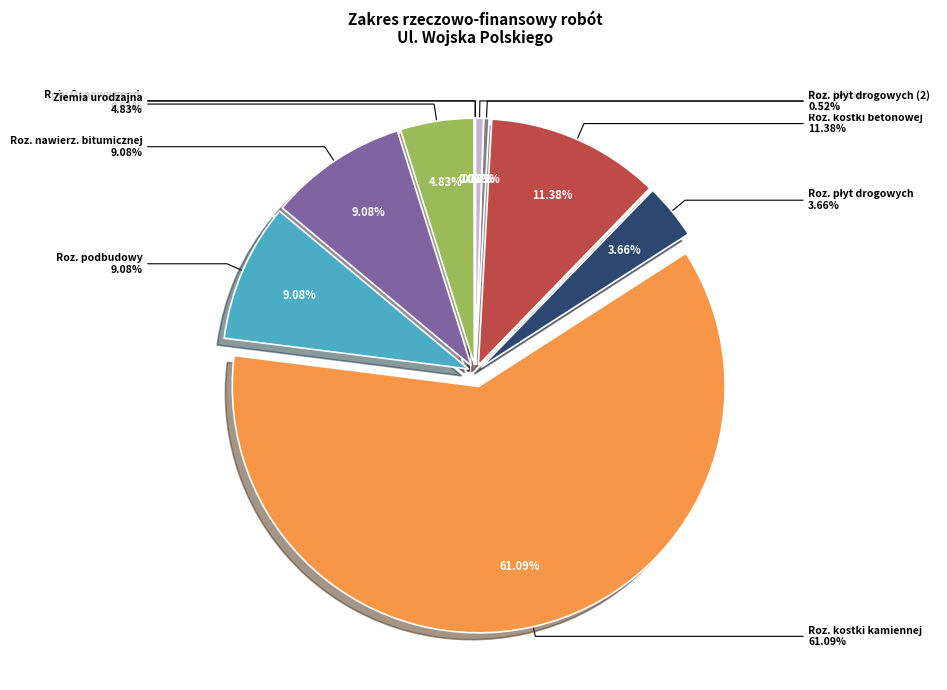

How many segments does this pie chart have?

10